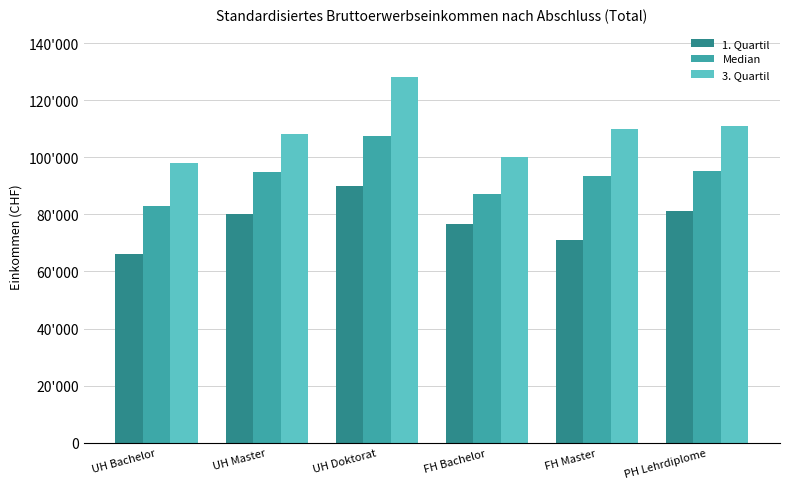

What is the greatest value displayed?

128000